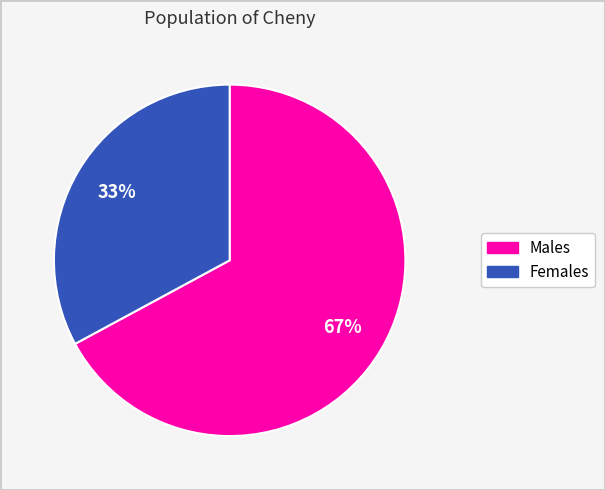

Is there a majority slice in this chart?

Yes